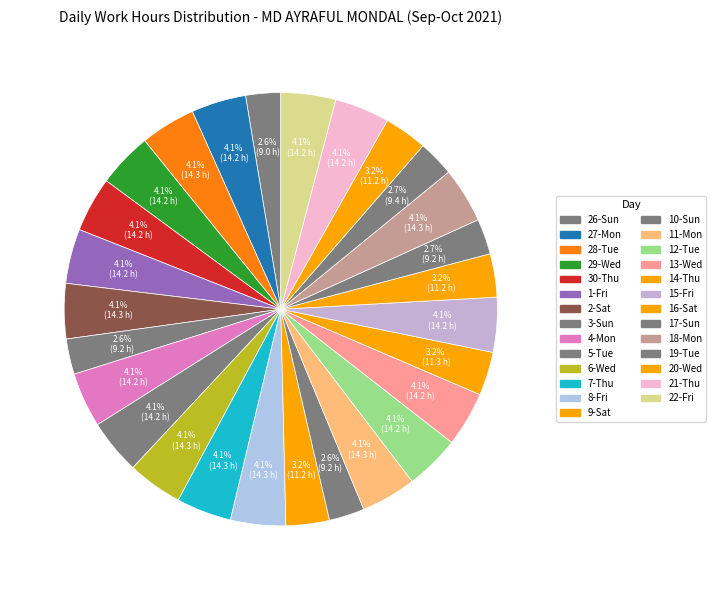

How many slices are in this pie chart?

27